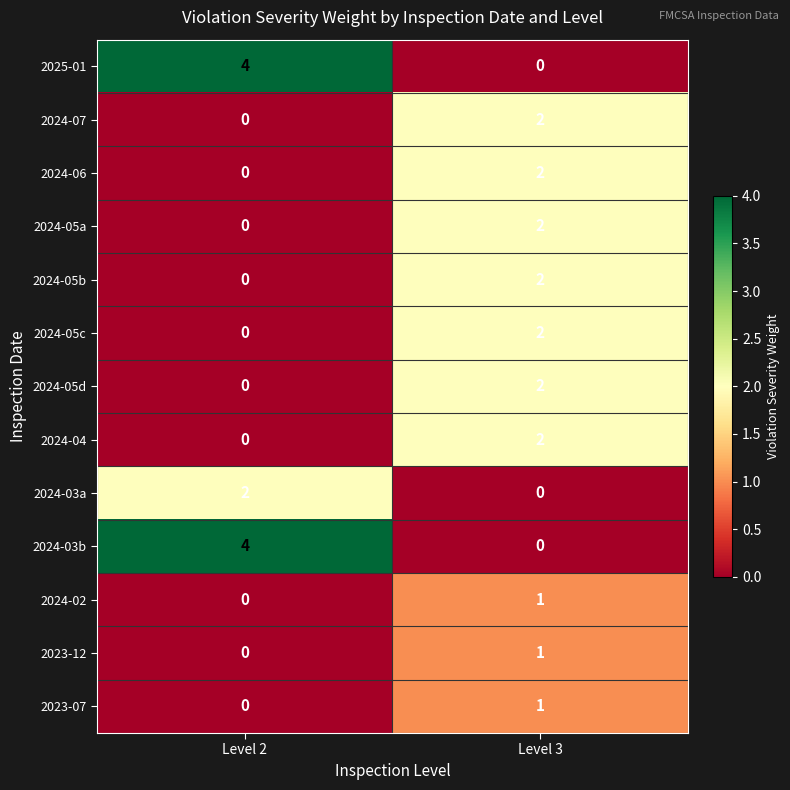

Rank the categories by 2024-07 value from lowest to highest.

Level 2, Level 3